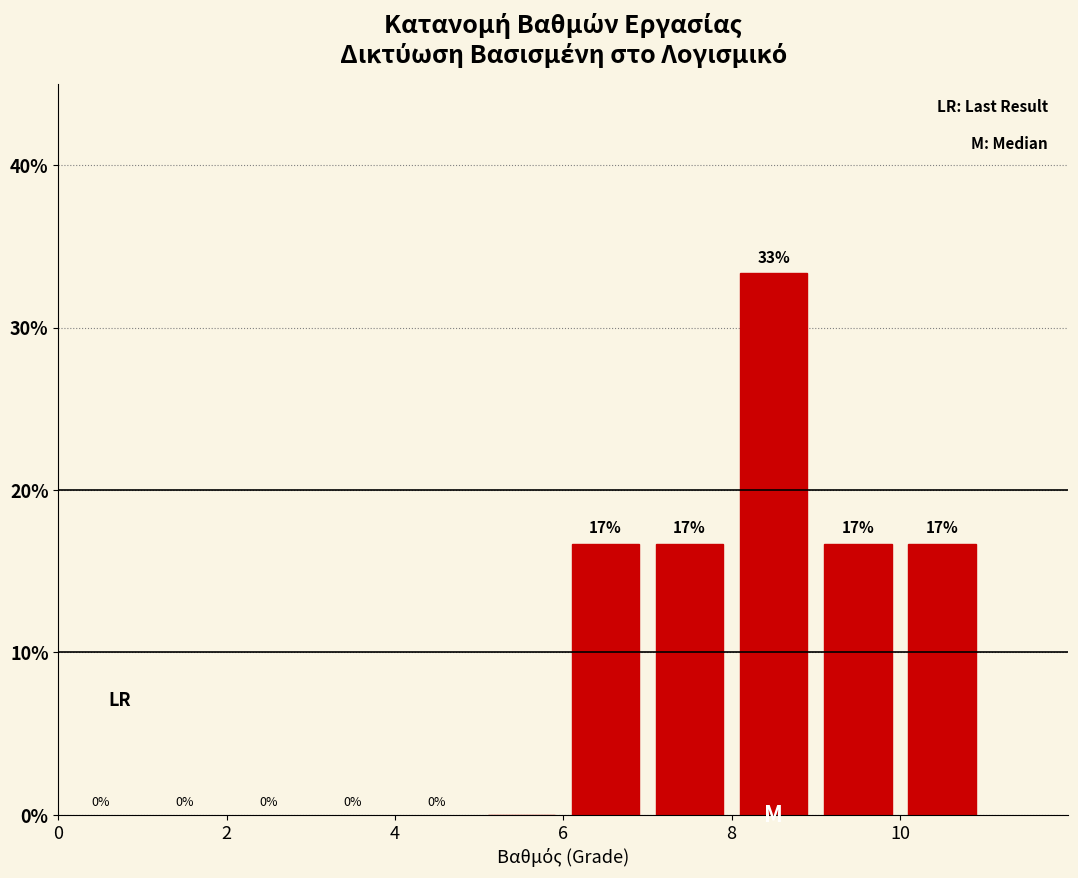

Which range on the x-axis has the tallest bar?

8 to 9